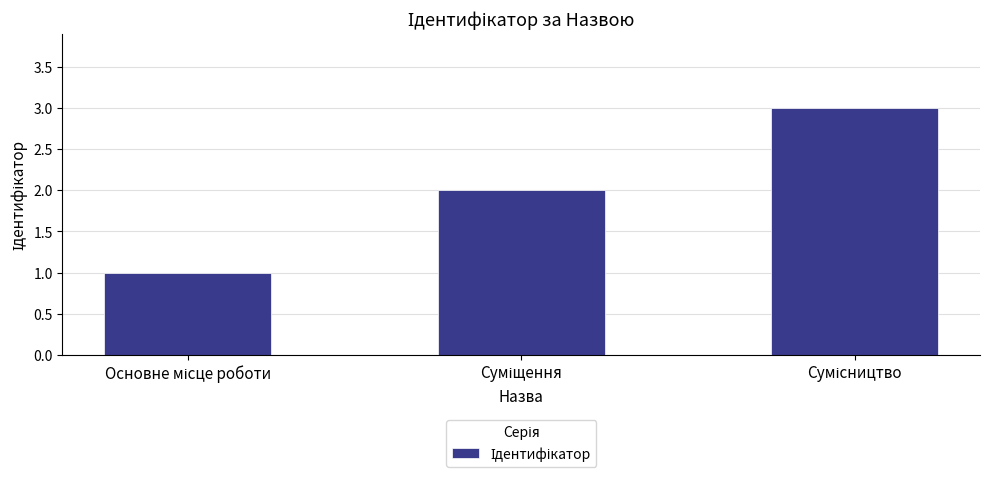

Count the number of categories in the chart.

3